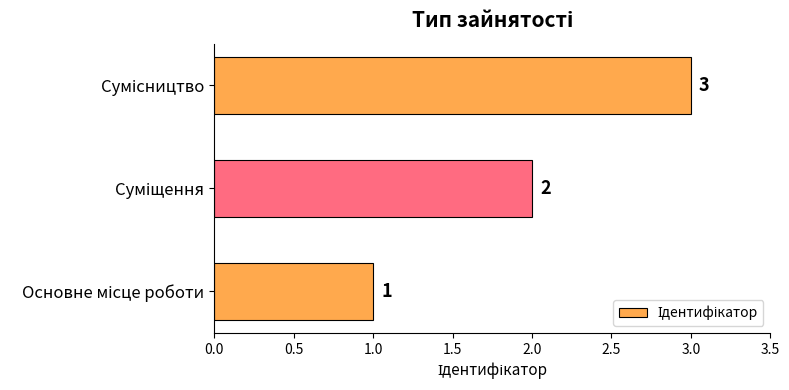

What is the greatest value displayed?

3